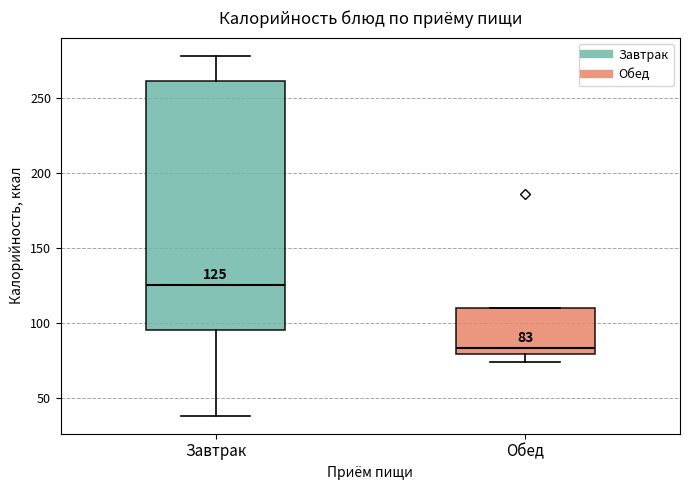

Comparing the boxes themselves (not the whiskers), which one is the tallest?

Завтрак